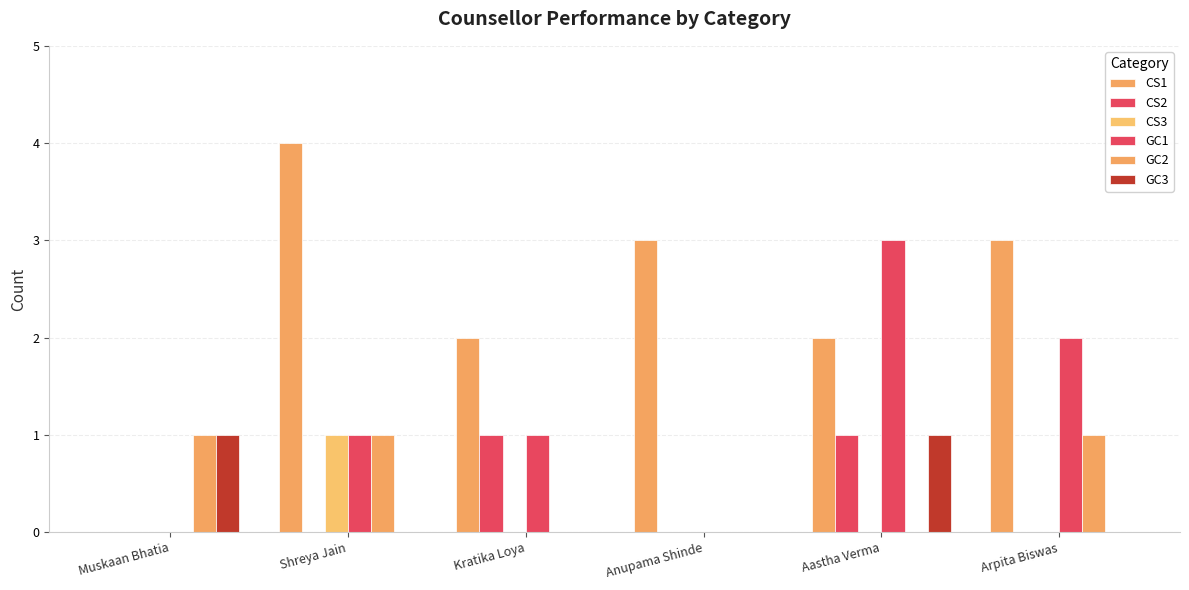

What is the greatest value displayed?

4